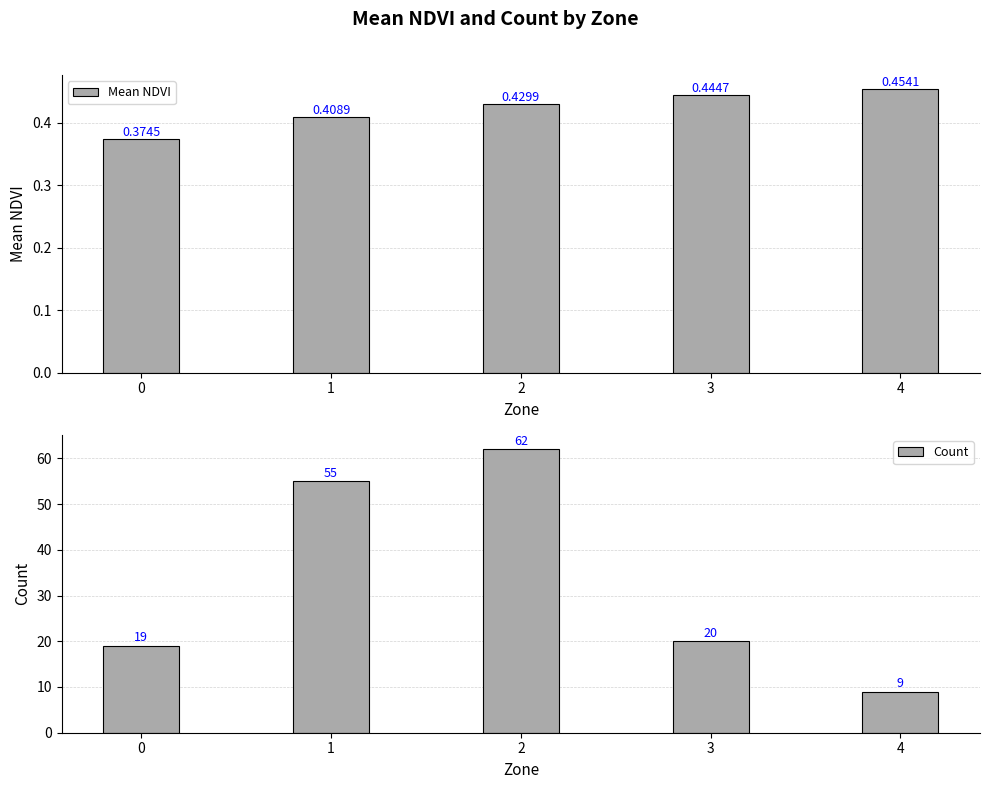

Which series has the widest spread of values?

Count